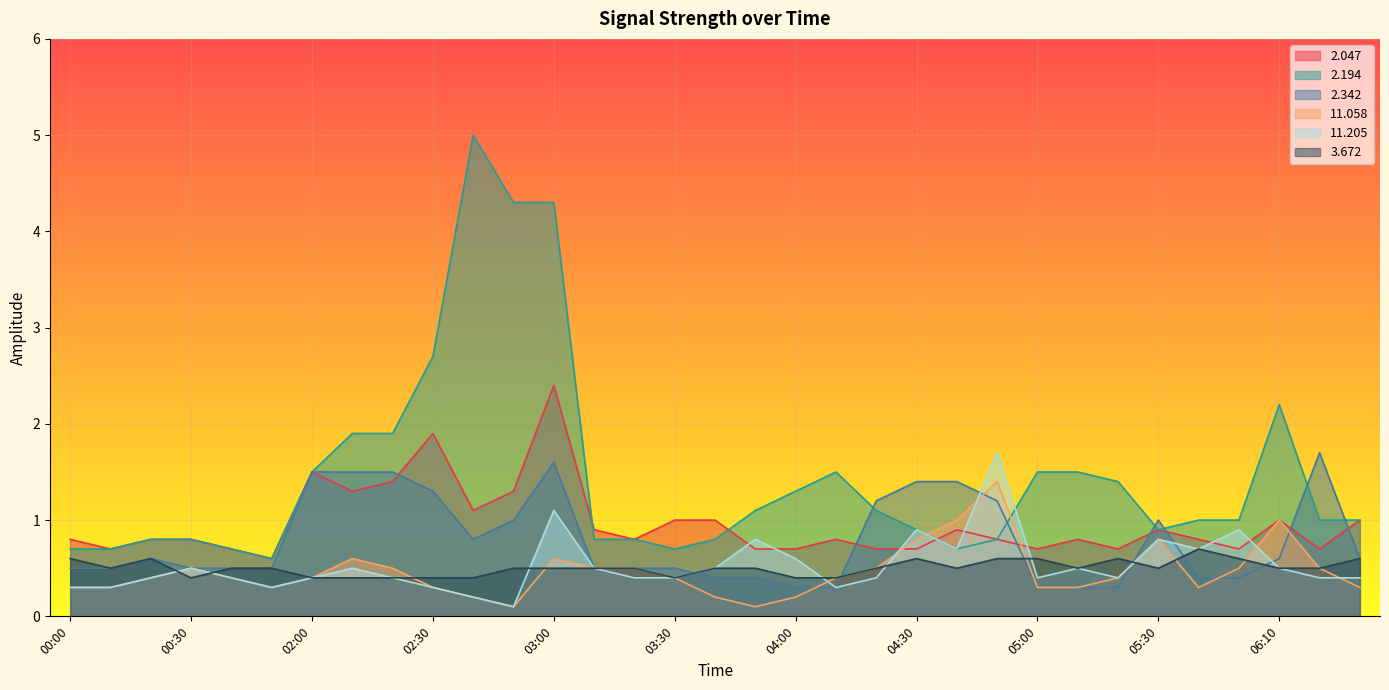

At which category does   3.672 reach its first local peak?

00:20